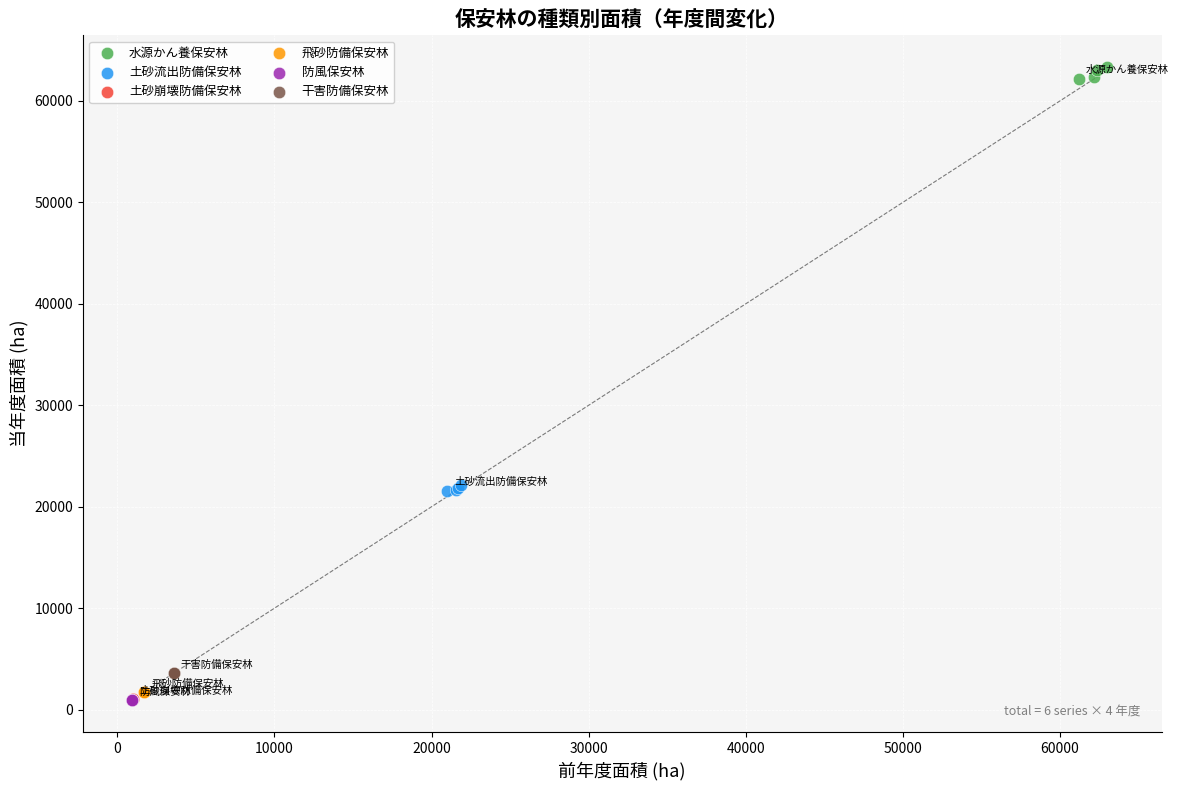

Which series reaches the maximum Y coordinate?

水源かん養保安林